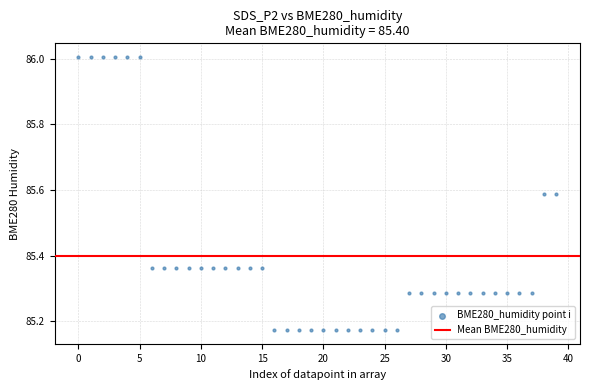

What is the range of Y values (max minus min)?

0.8